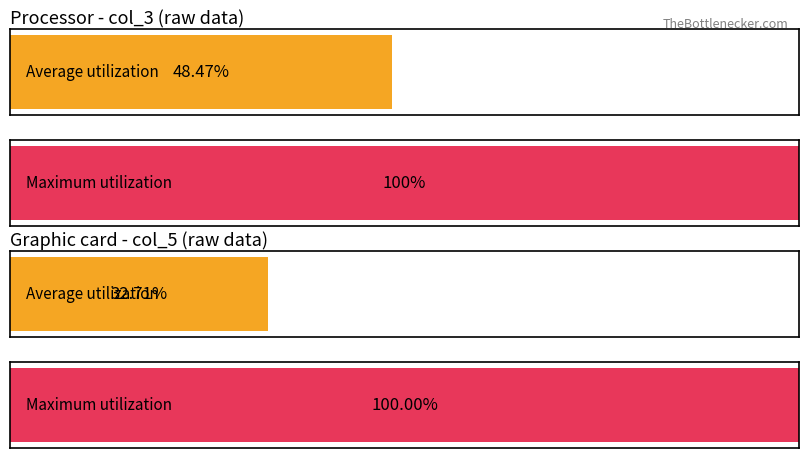

What are all the series names shown in the legend?

Average utilization, Maximum utilization